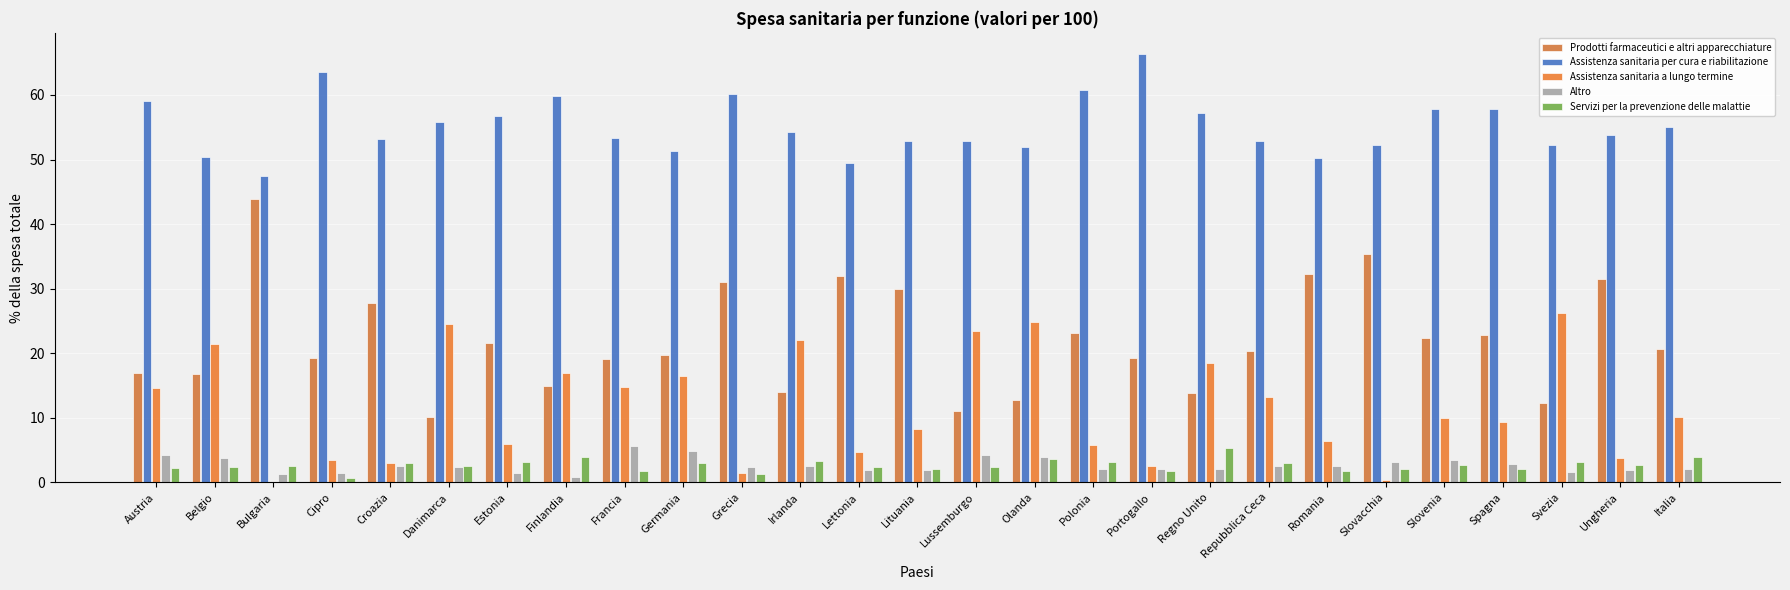

Reading right to left, list all the values displayed in this chart.

Prodotti farmaceutici e altri apparecchiature: Italia=20.7	Ungheria=31.5	Svezia=12.3	Spagna=22.9	Slovenia=22.4	Slovacchia=35.3	Romania=32.3	Repubblica Ceca=20.4	Regno Unito=13.8	Portogallo=19.2	Polonia=23.2	Olanda=12.7	Lussemburgo=11.0	Lituania=29.9	Lettonia=31.9	Irlanda=14.0	Grecia=31.1	Germania=19.7	Francia=19.1	Finlandia=14.9	Estonia=21.6	Danimarca=10.2	Croazia=27.8	Cipro=19.3	Bulgaria=43.9	Belgio=16.8	Austria=16.9
Assistenza sanitaria per cura e riabilitazione: Italia=55.0	Ungheria=53.8	Svezia=52.3	Spagna=57.8	Slovenia=57.8	Slovacchia=52.2	Romania=50.2	Repubblica Ceca=52.9	Regno Unito=57.2	Portogallo=66.3	Polonia=60.8	Olanda=51.9	Lussemburgo=52.9	Lituania=52.9	Lettonia=49.5	Irlanda=54.3	Grecia=60.2	Germania=51.3	Francia=53.4	Finlandia=59.9	Estonia=56.8	Danimarca=55.8	Croazia=53.2	Cipro=63.6	Bulgaria=47.4	Belgio=50.4	Austria=59.1
Assistenza sanitaria a lungo termine: Italia=10.1	Ungheria=3.8	Svezia=26.3	Spagna=9.3	Slovenia=9.9	Slovacchia=0.3	Romania=6.4	Repubblica Ceca=13.2	Regno Unito=18.5	Portogallo=2.6	Polonia=5.8	Olanda=24.8	Lussemburgo=23.5	Lituania=8.3	Lettonia=4.7	Irlanda=22.1	Grecia=1.4	Germania=16.5	Francia=14.8	Finlandia=17.0	Estonia=5.9	Danimarca=24.5	Croazia=3.0	Cipro=3.4	Bulgaria=0.1	Belgio=21.5	Austria=14.6
Altro: Italia=2.0	Ungheria=1.9	Svezia=1.6	Spagna=2.9	Slovenia=3.5	Slovacchia=3.2	Romania=2.5	Repubblica Ceca=2.5	Regno Unito=2.0	Portogallo=2.0	Polonia=2.0	Olanda=3.9	Lussemburgo=4.3	Lituania=1.9	Lettonia=1.9	Irlanda=2.6	Grecia=2.4	Germania=4.8	Francia=5.7	Finlandia=0.8	Estonia=1.4	Danimarca=2.4	Croazia=2.6	Cipro=1.5	Bulgaria=1.3	Belgio=3.8	Austria=4.2
Servizi per la prevenzione delle malattie: Italia=4.0	Ungheria=2.7	Svezia=3.1	Spagna=2.0	Slovenia=2.7	Slovacchia=2.1	Romania=1.7	Repubblica Ceca=3.0	Regno Unito=5.4	Portogallo=1.7	Polonia=3.1	Olanda=3.6	Lussemburgo=2.4	Lituania=2.0	Lettonia=2.4	Irlanda=3.3	Grecia=1.3	Germania=3.0	Francia=1.8	Finlandia=4.0	Estonia=3.2	Danimarca=2.5	Croazia=3.0	Cipro=0.7	Bulgaria=2.5	Belgio=2.4	Austria=2.2